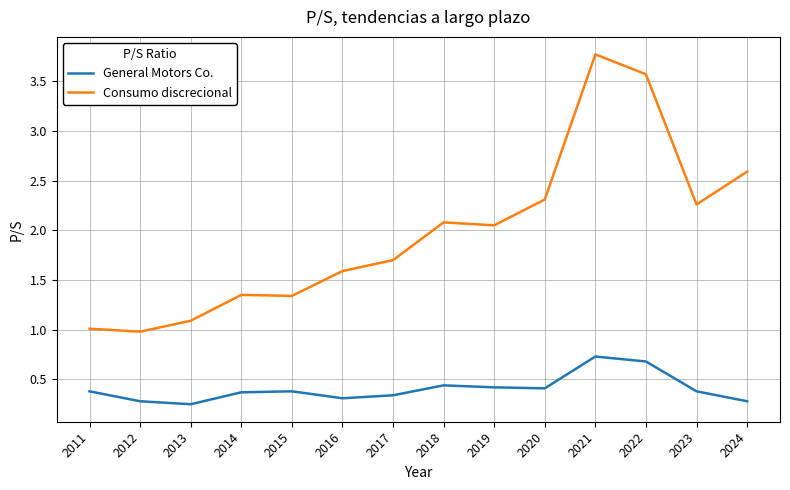

How many distinct data groups are displayed?

2